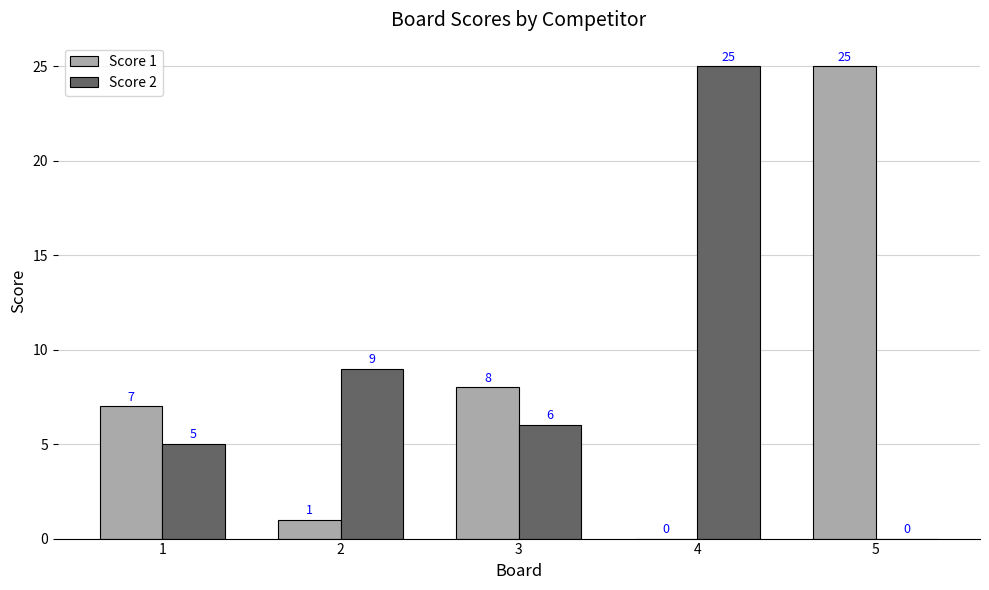

Which series changed the most between 1 and 4?

Score 2